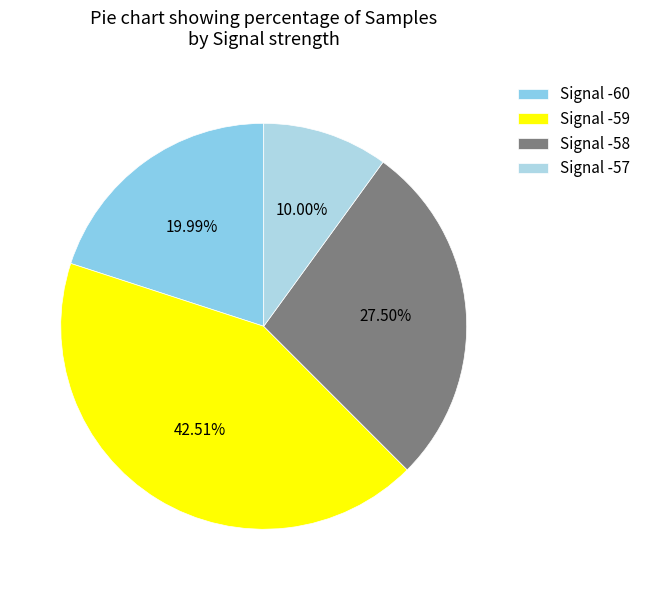

Rank the categories by value from lowest to highest.

Signal -57, Signal -60, Signal -58, Signal -59